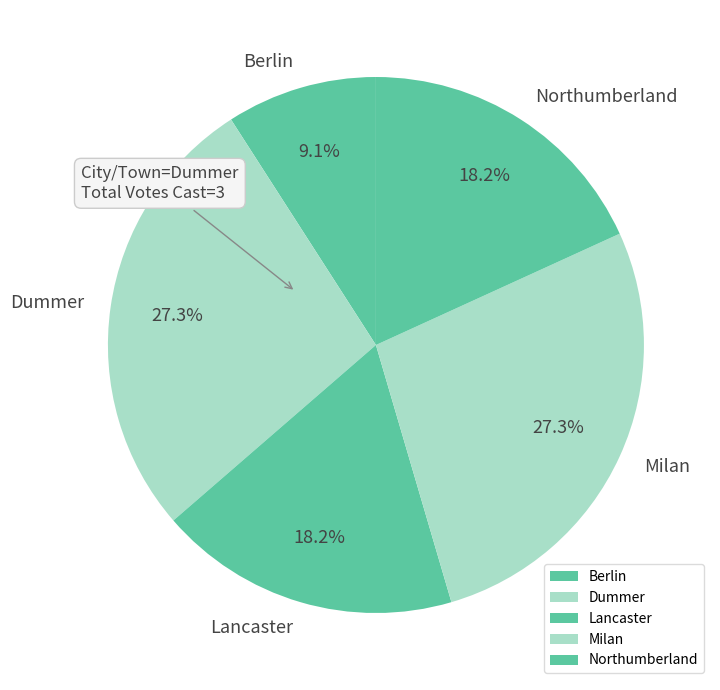

Approximately how many times larger is the value at Northumberland compared to Milan?

0.7